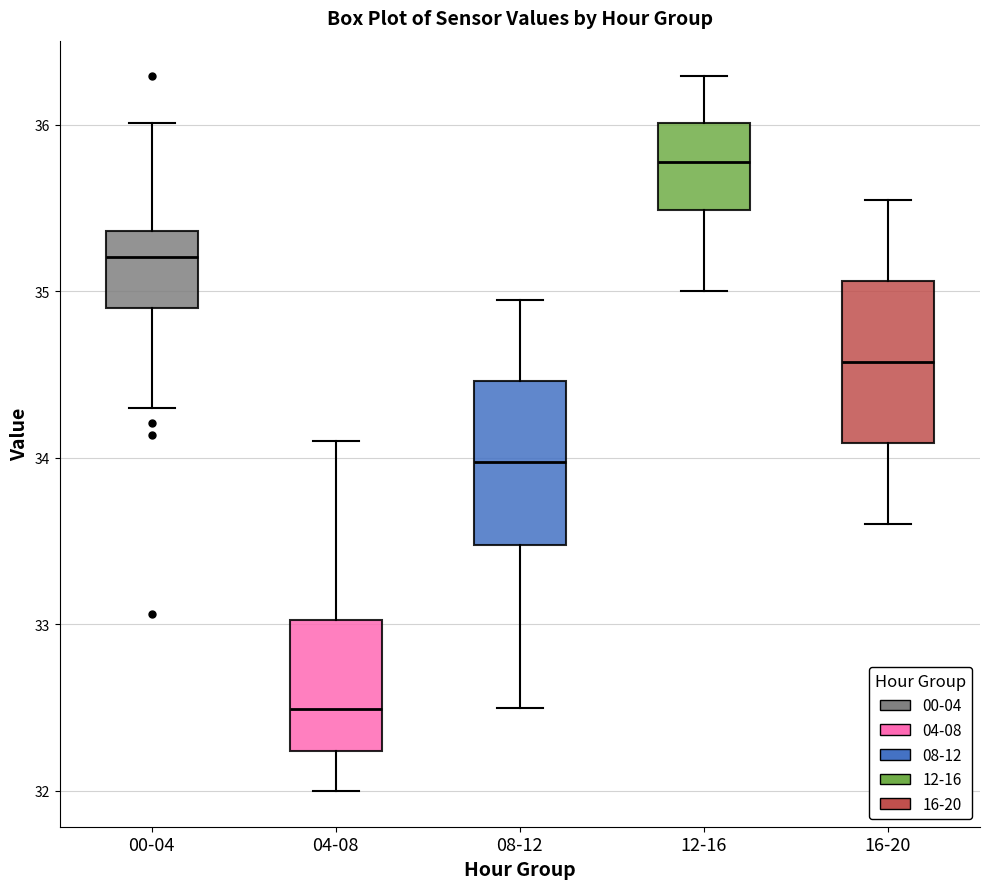

Where is the lower edge of the box for 16-20 on the y-axis? The values are not printed on the chart, so give them approximately, as read against the axis.

34.1